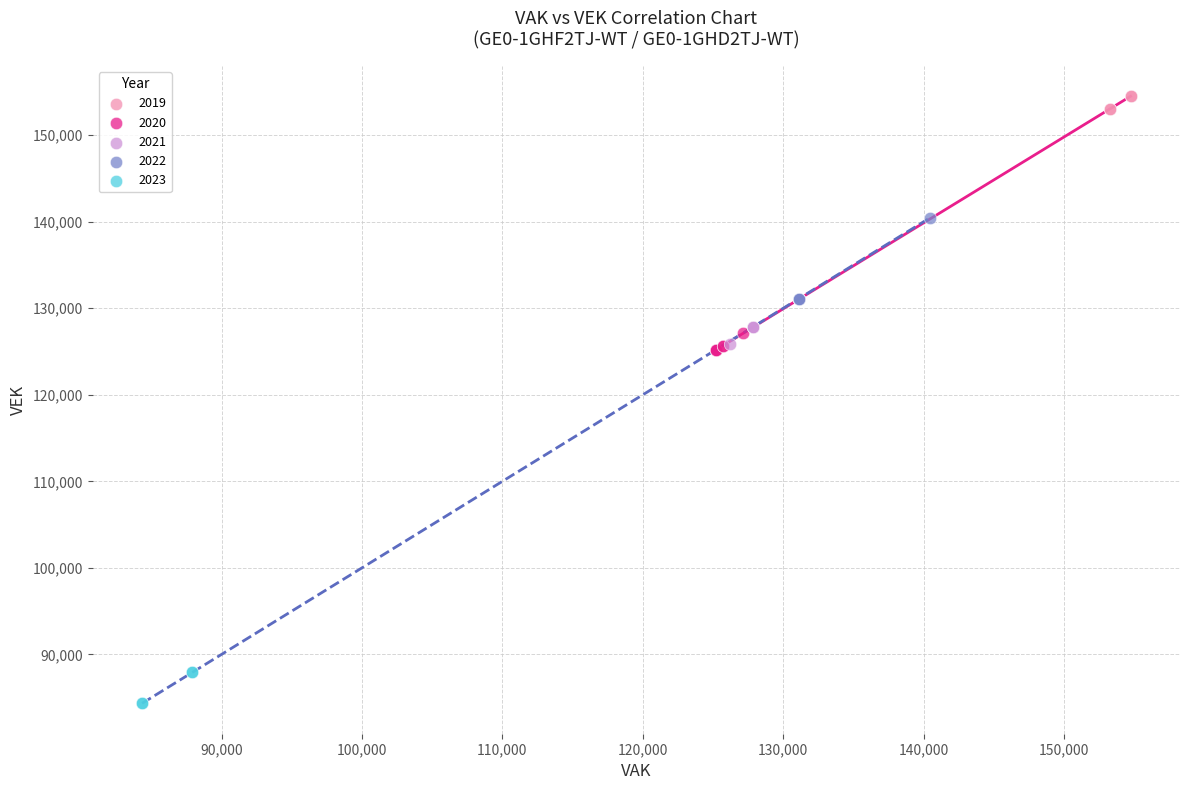

What are all the series names shown in the legend?

2019, 2020, 2021, 2022, 2023